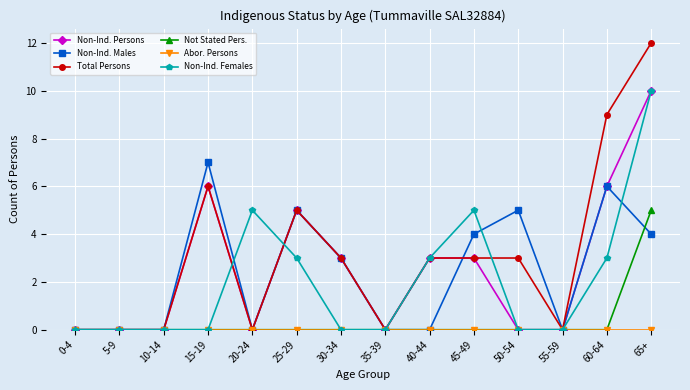

Which series has the largest range (max minus min)?

Total Persons